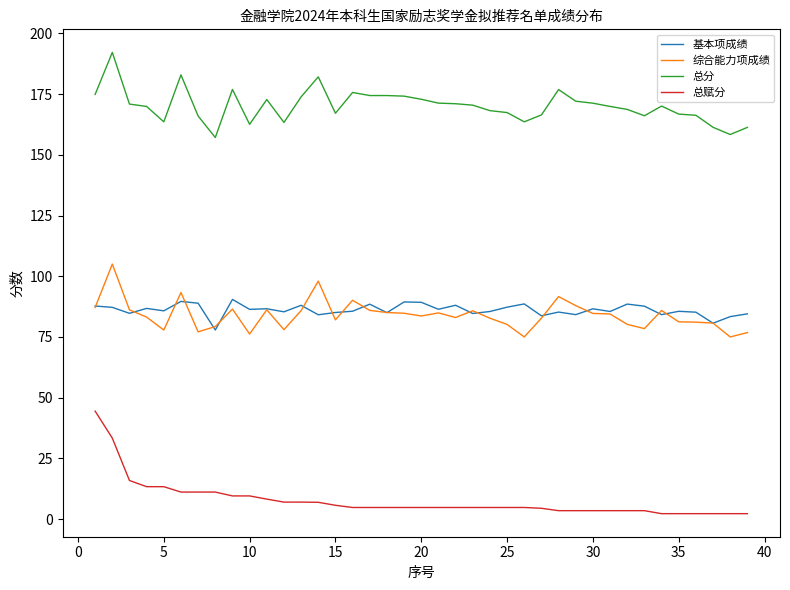

What is the maximum value for 总分?

192.2